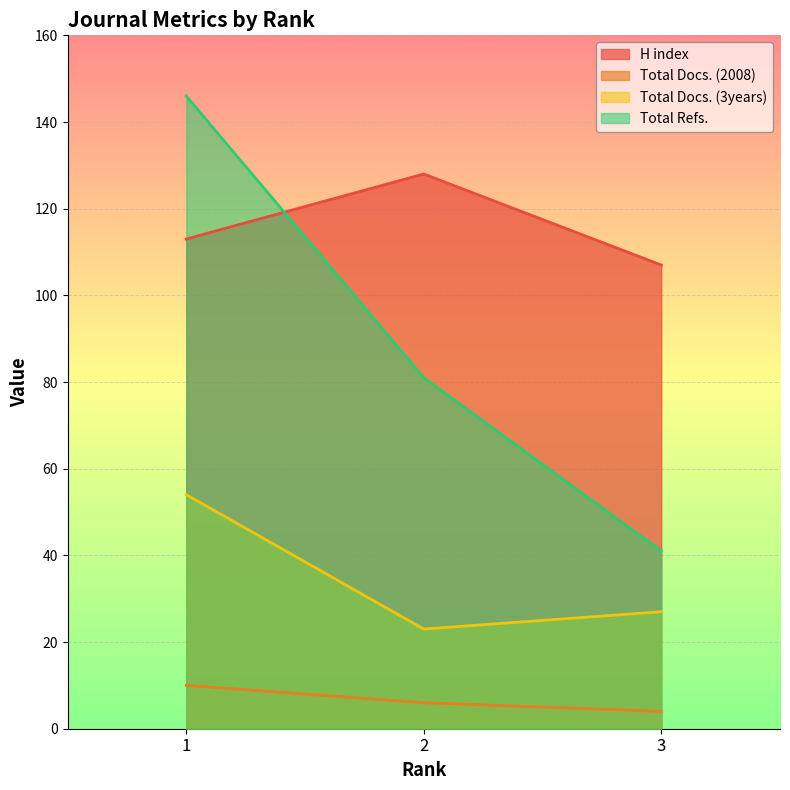

Where does the Total Refs. series first go above 81?

1